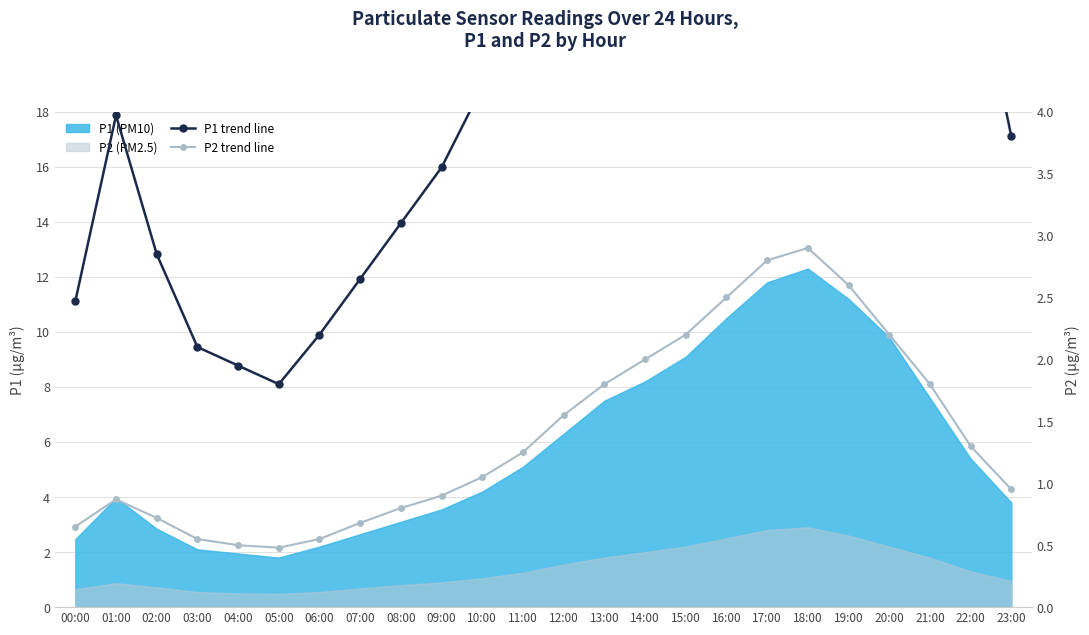

How many values in the P1 trend line series are below 5?

12